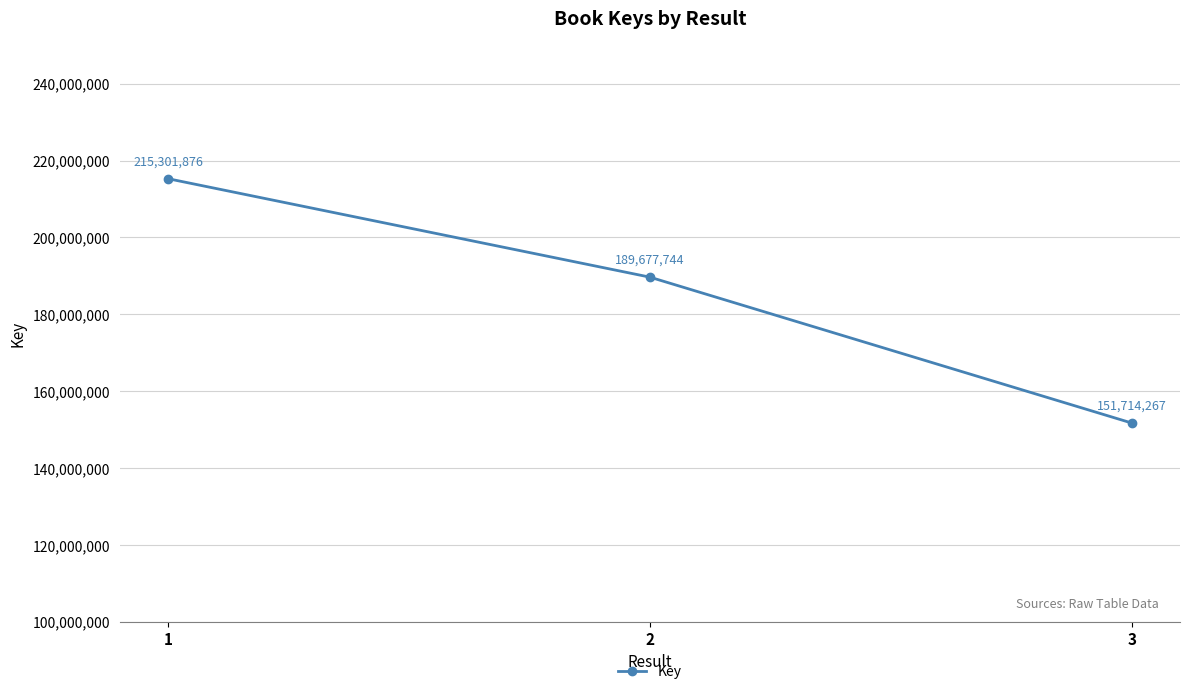

Reading left to right, list all the values displayed in this chart.

1=215301876	2=189677744	3=151714267